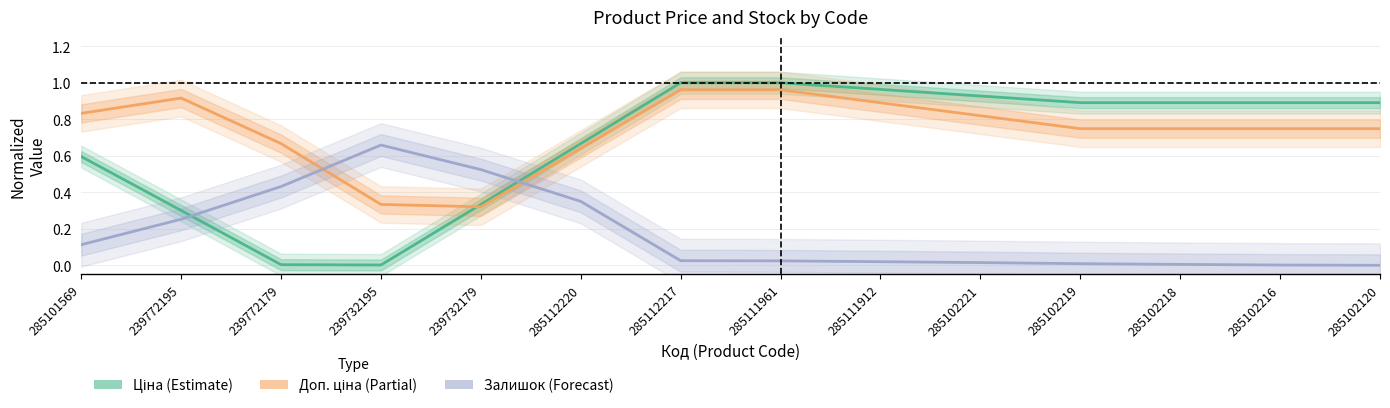

What is the total value across all series at 285101569?

1.5